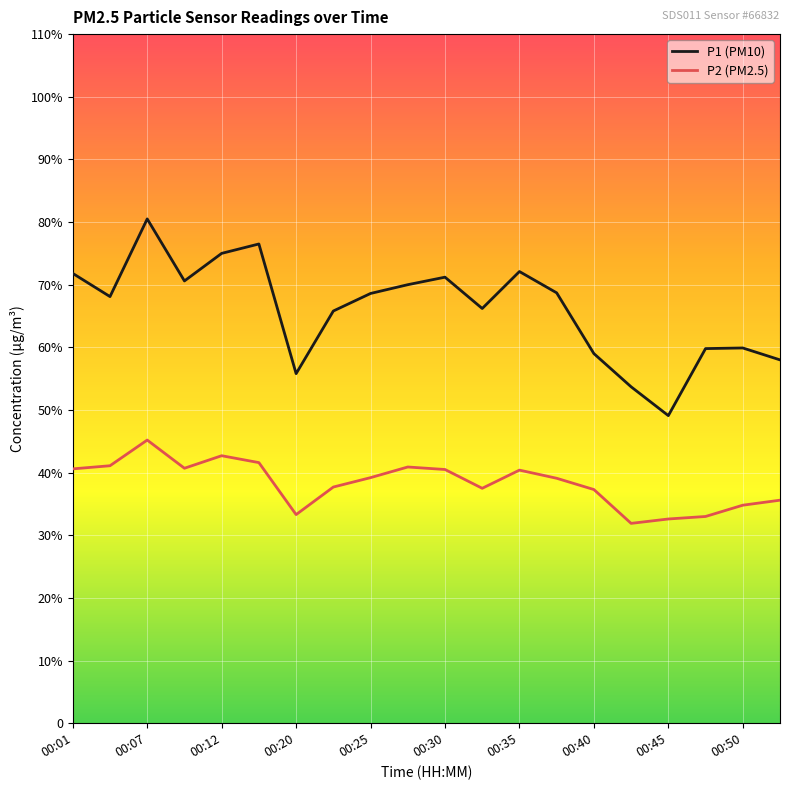

Does the chart have visible grid lines?

Yes